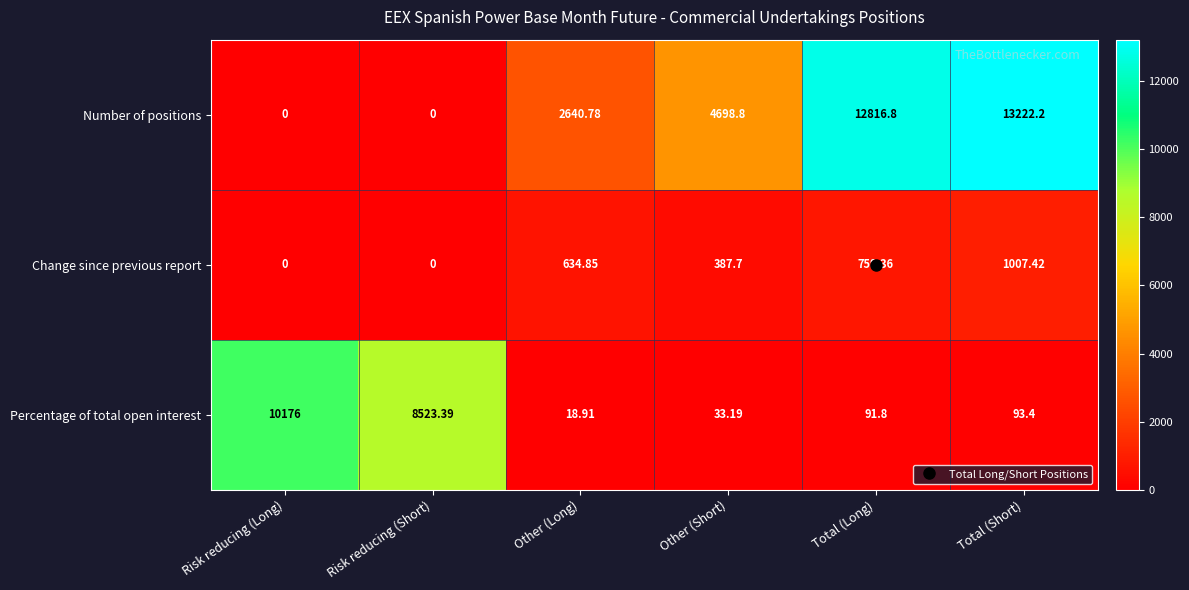

Is the value of Number of positions at Other (Short) greater than the value of Percentage of total open interest at Total (Long)?

Yes